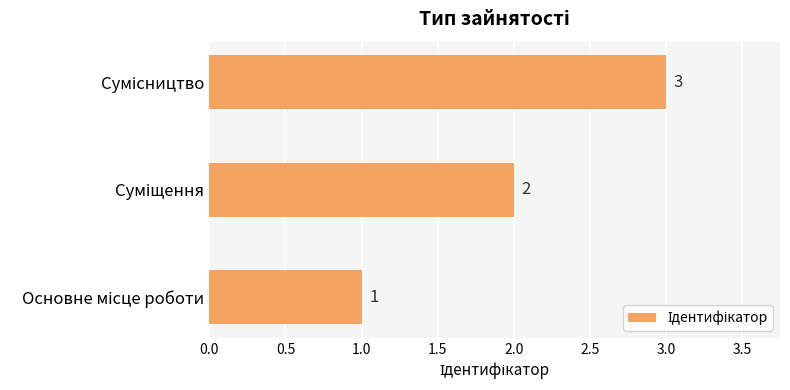

What is the smallest value displayed?

1